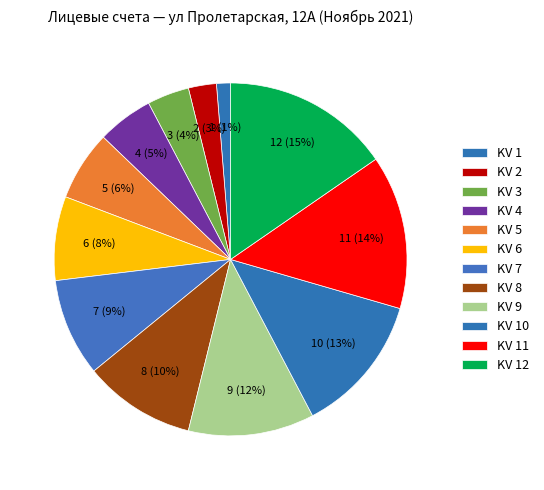

Rank the categories by value from highest to lowest.

KV 12, KV 11, KV 10, KV 9, KV 8, KV 7, KV 6, KV 5, KV 4, KV 3, KV 2, KV 1